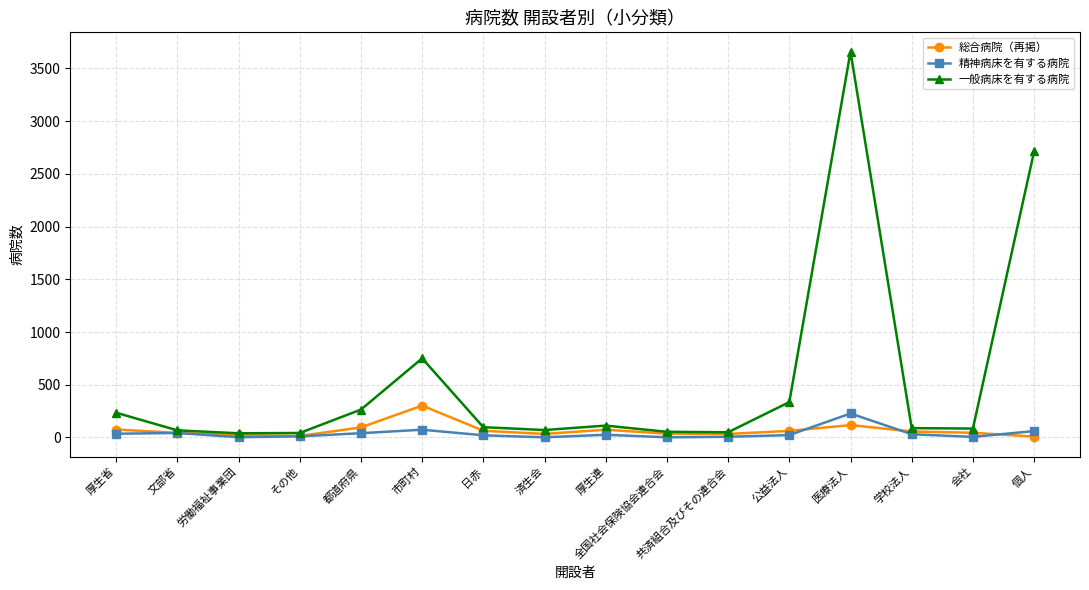

How many lines are shown in the chart?

3